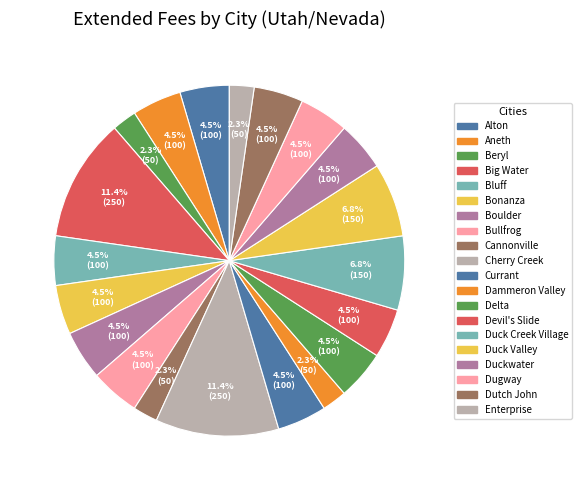

What percentage is the Dutch John slice, to the nearest percent?

5%